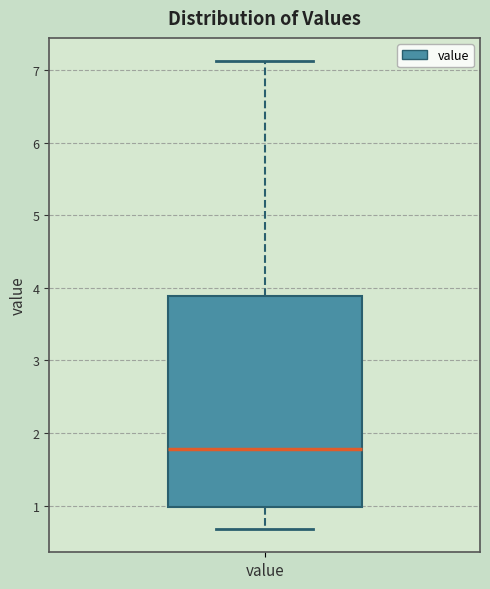

Where does the upper whisker of the box for value end on the y-axis? The values are not printed on the chart, so give them approximately, as read against the axis.

7.1